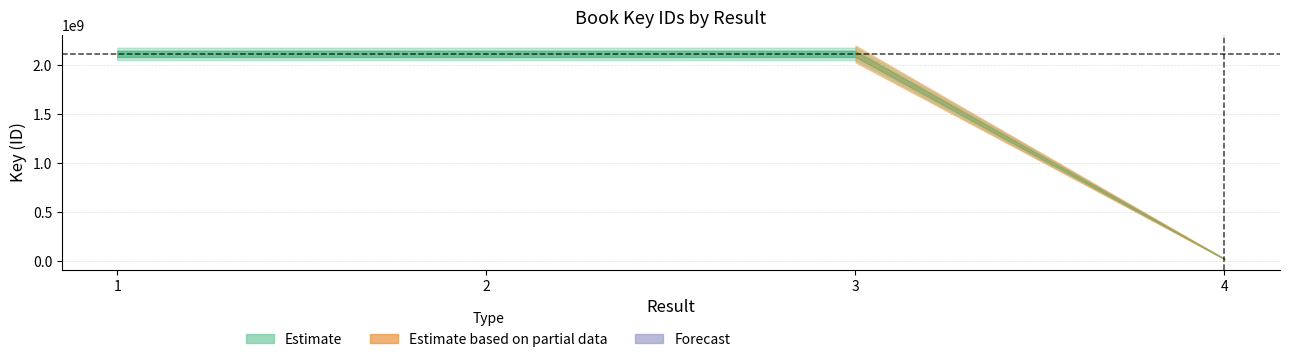

What is the minimum value for Key_lower?

23826857